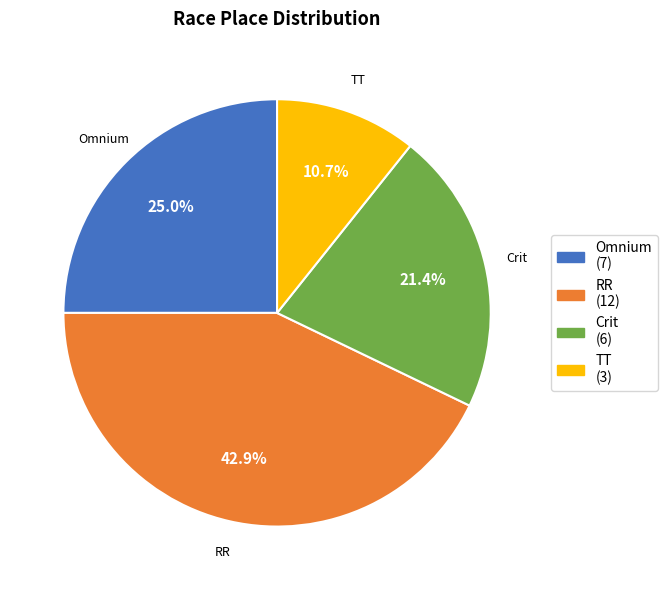

What is the total percentage of Crit and Omnium?

46.4%